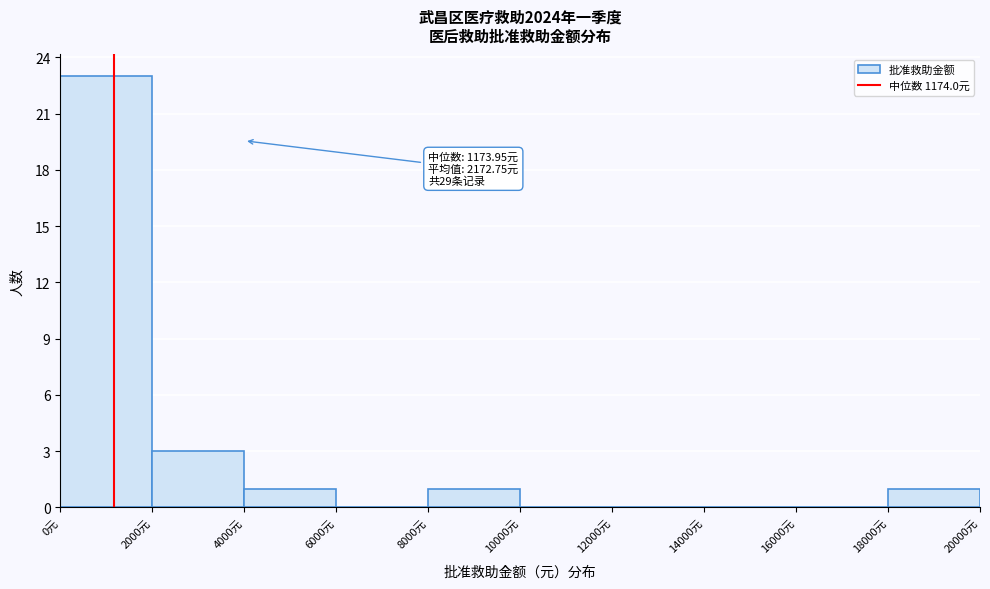

Over which range of the x-axis is the bar tallest?

0 to 2000